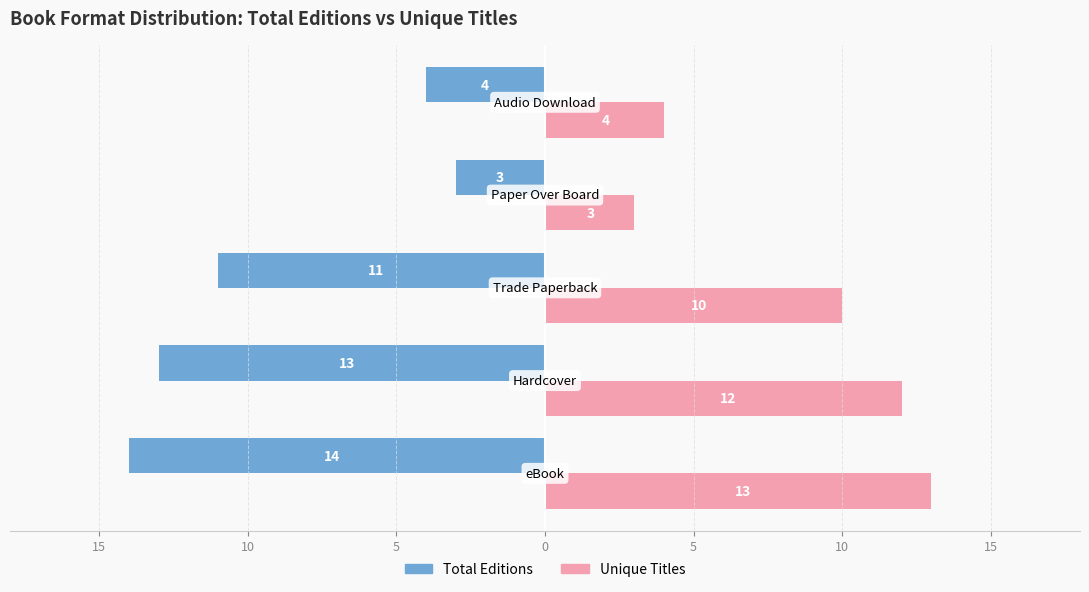

What are all the series names shown in the legend?

Total Editions, Unique Titles